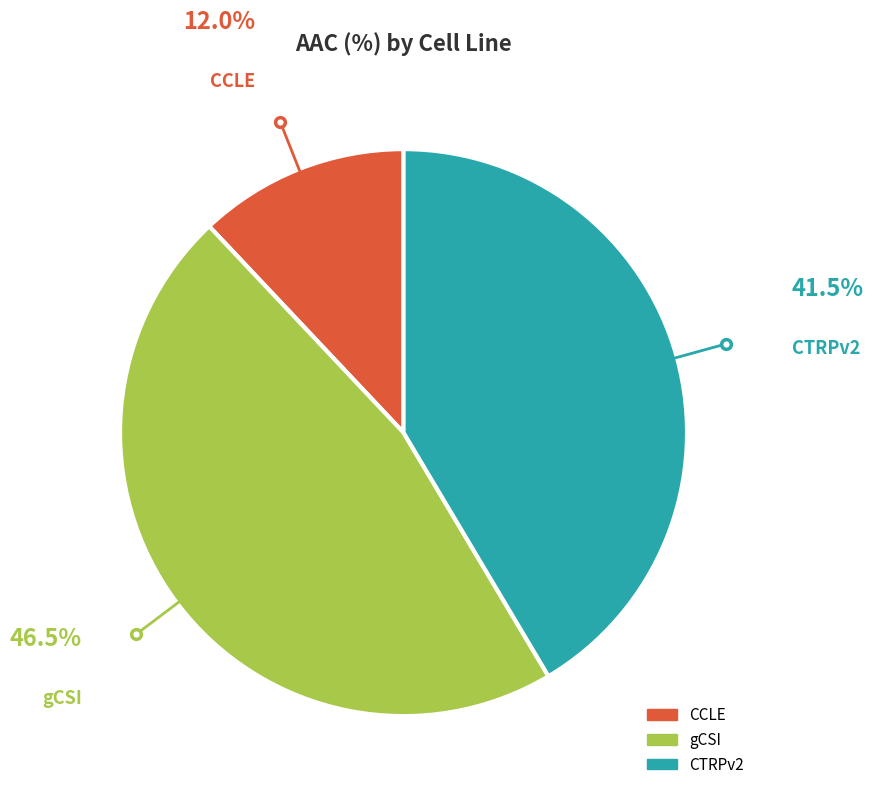

How many segments does this pie chart have?

3